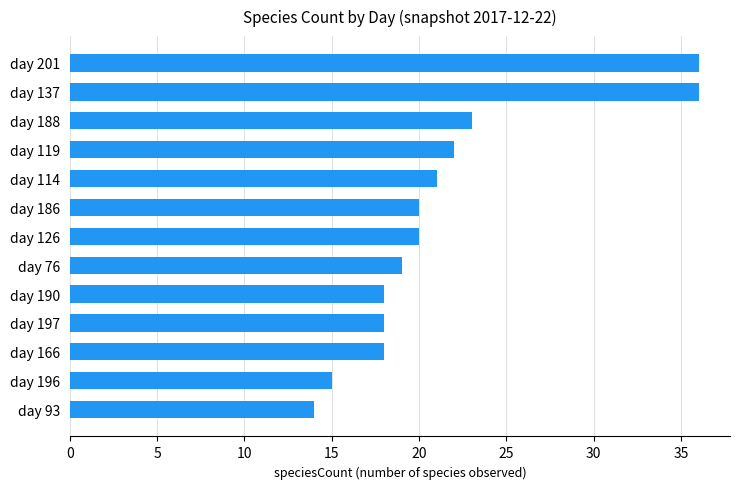

What is the maximum value shown in the chart?

36